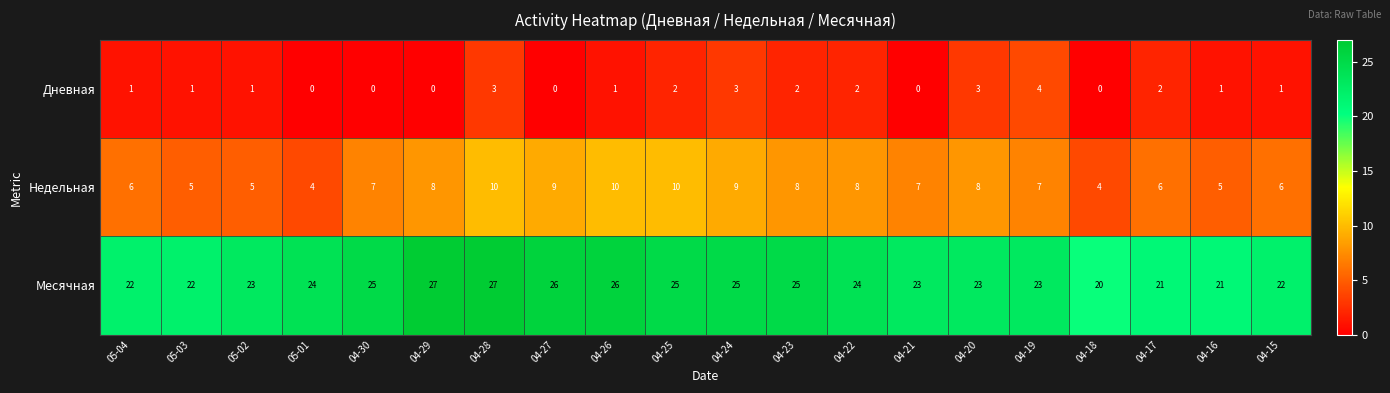

What is the approximate value of Недельная at 04-22?

8